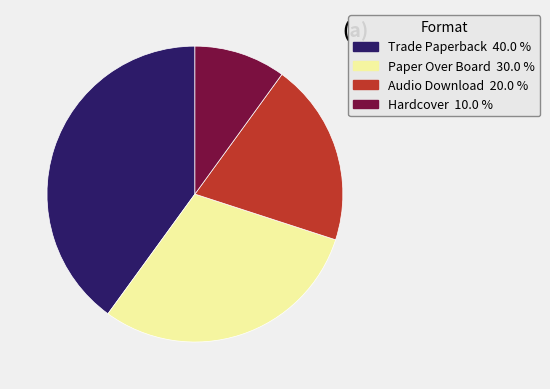

Is it true that Paper Over Board is 30% of the pie?

True